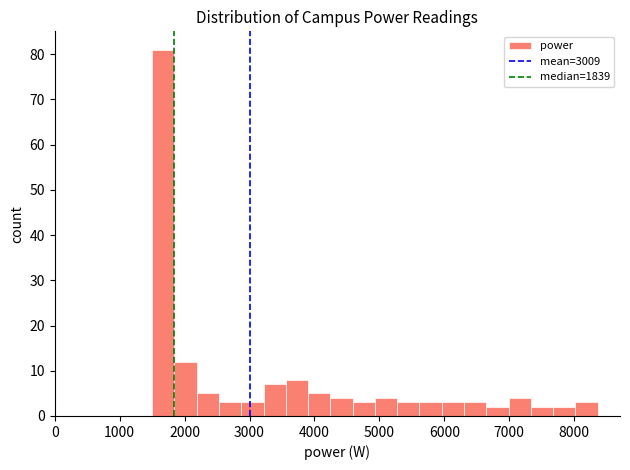

Read against the x-axis, roughly where is the centre of the tallest bar?

1700